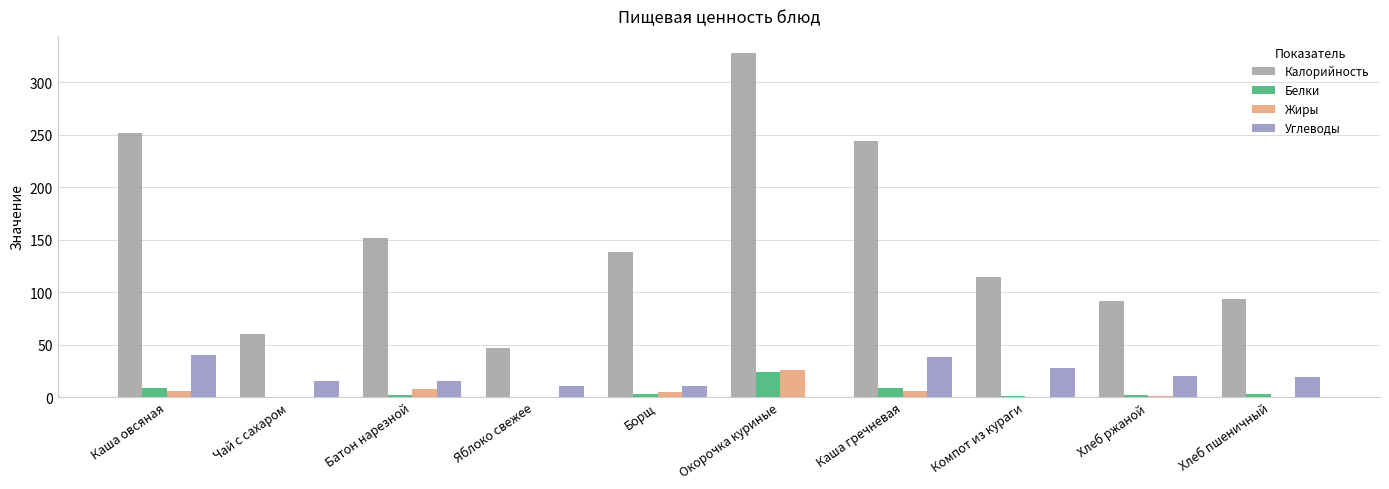

Are the bars grouped side by side (vs. stacked)?

Yes